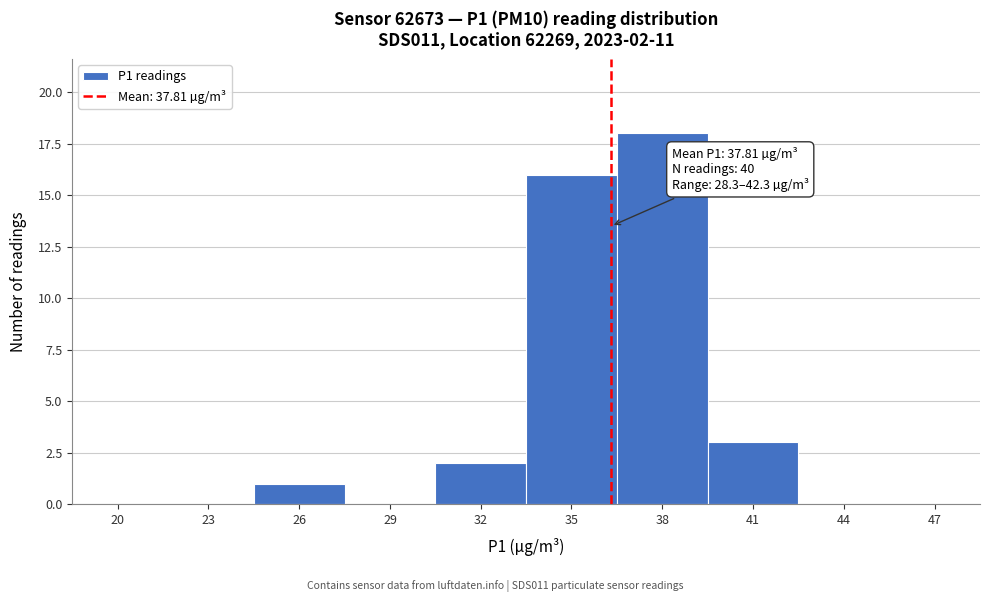

Reading right to left, list all the values displayed in this chart.

47=0	44=0	41=3	38=18	35=16	32=2	29=0	26=1	23=0	20=0